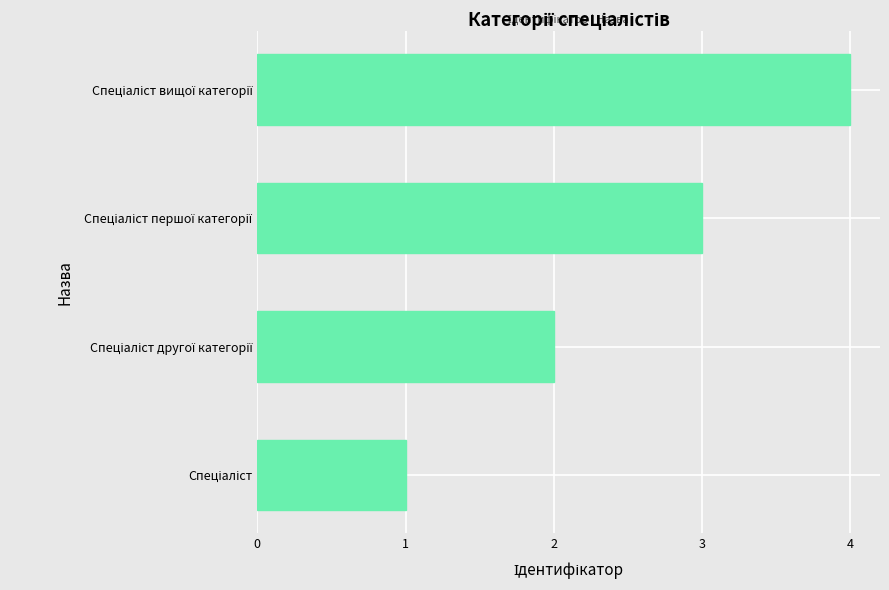

What is the sum of all values?

10